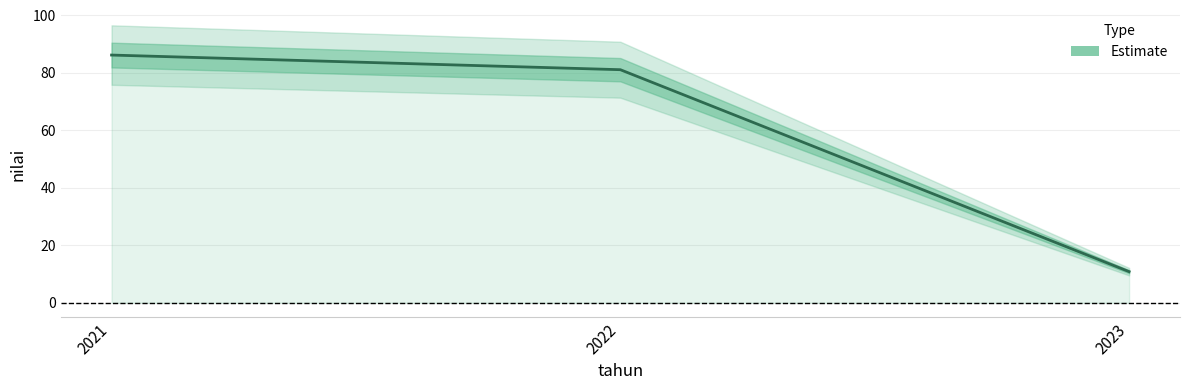

What is the smallest value displayed?

10.9